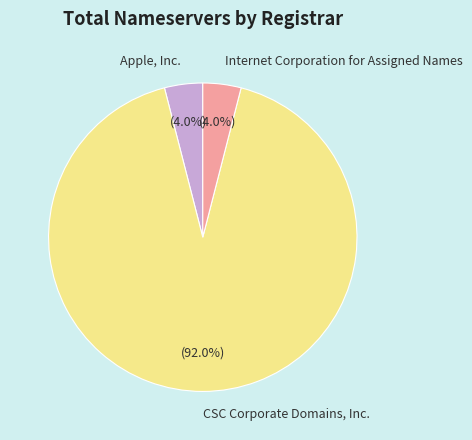

Combined, what portion of the pie is CSC Corporate Domains, Inc. and Apple, Inc.?

96.0%